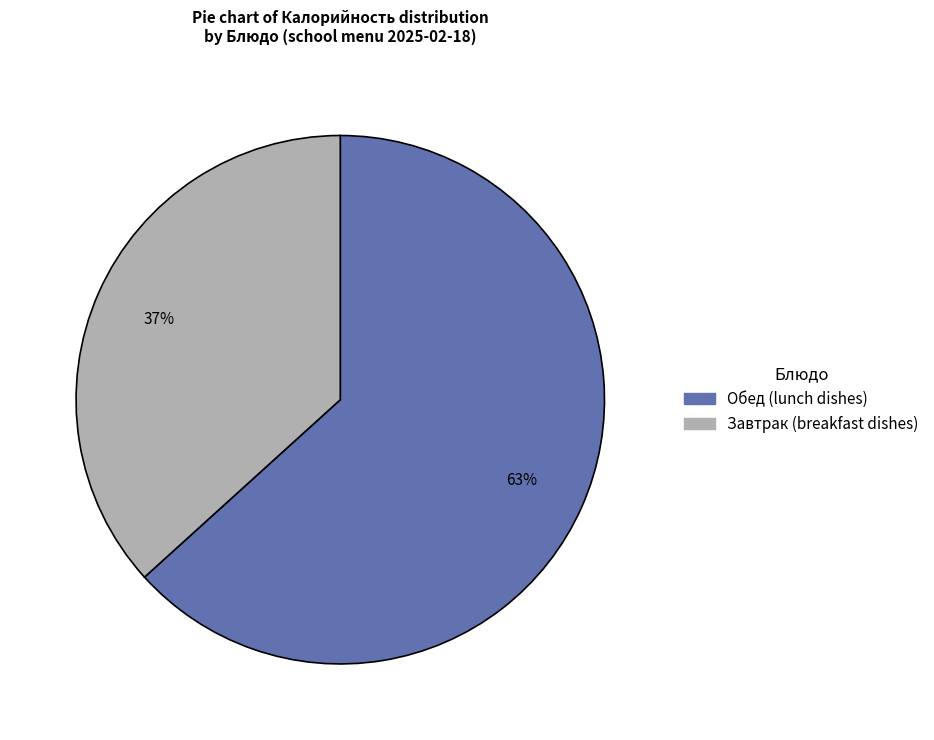

To the nearest percent, what is the average slice percentage?

50%